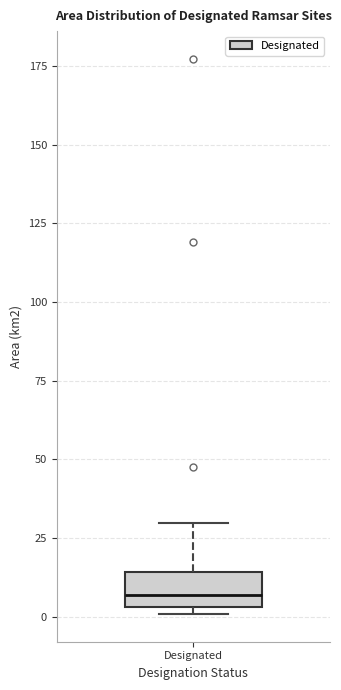

Transcribe this box plot: give where the median line is, the range the box spans, and where the two whiskers end, as read against the y-axis. The values are not printed on the chart, so give them approximately, as read against the axis.

median 5 (just above the box's lower edge), box 5 to 15, whiskers 0 to 30